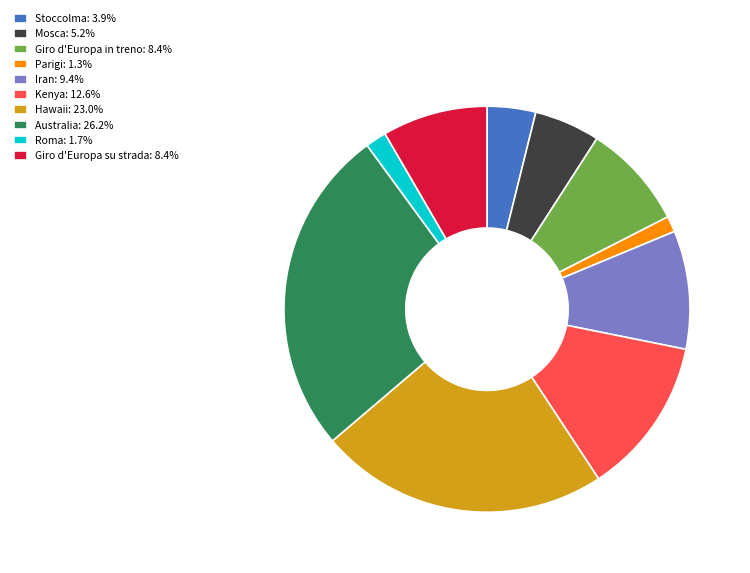

What is the ratio of the value at Giro d'Europa in treno: 8.4% to the value at Stoccolma: 3.9%?

2.2